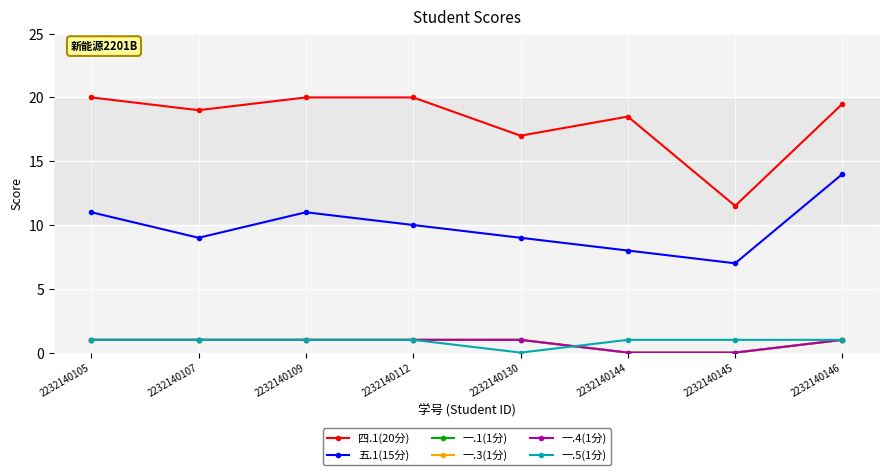

What is the sum of the 一.5(1分) values at 2232140146 and 2232140145?

2.0